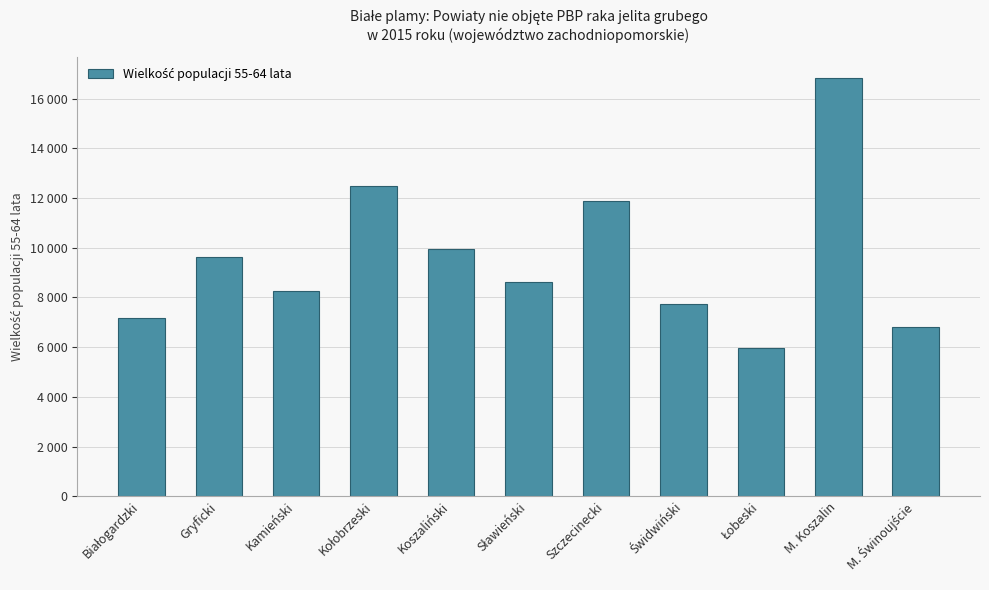

Are the bars horizontal?

No